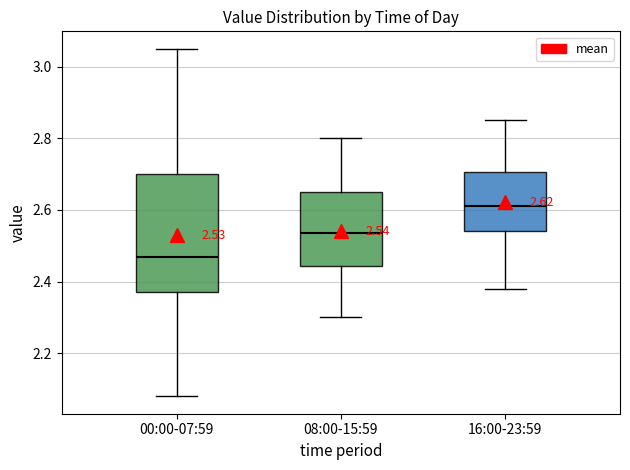

Comparing the boxes themselves (not the whiskers), which one is the tallest?

00:00-07:59